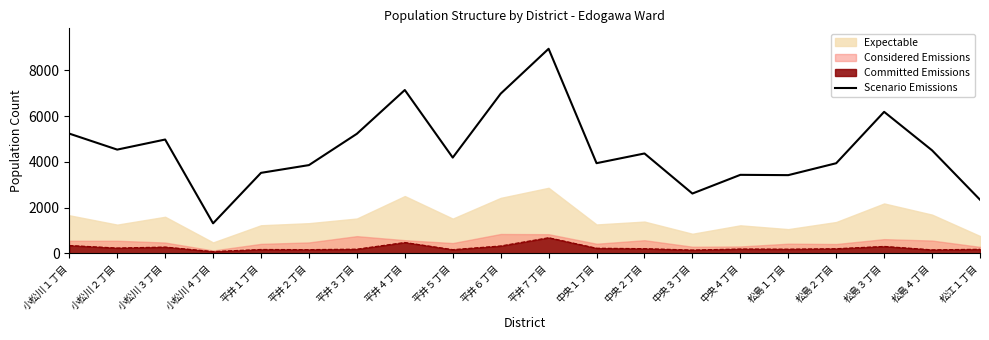

True or false: there are more than 2 points higher than both neighbors.

True